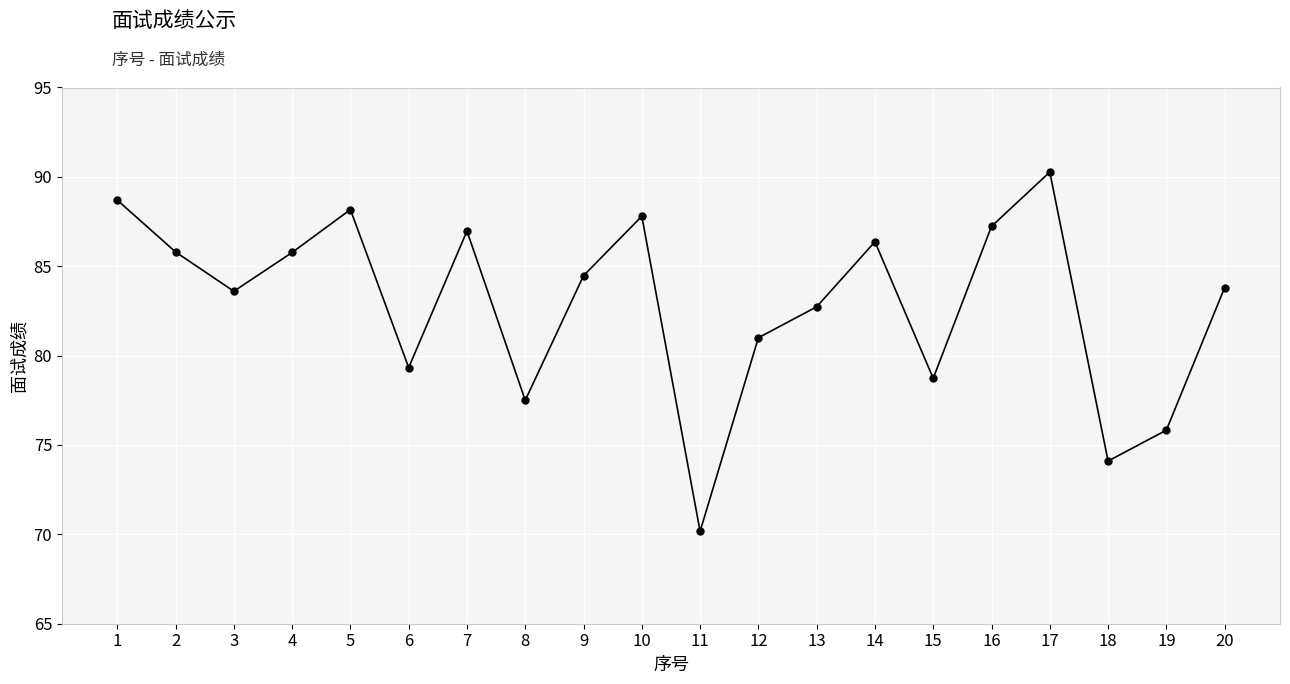

The chart shows a value of 88.2 at 5. True or false?

True